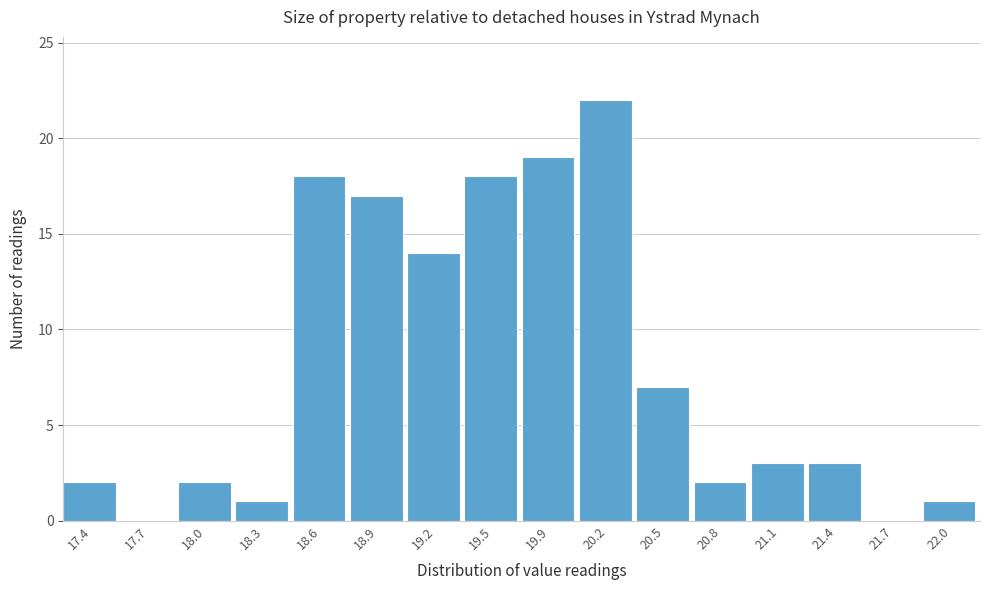

How tall is the bar that spans 19.70 to 20.00 on the x-axis? Neither the bar edges nor the heights are printed on the chart, so give them approximately, as read against the axes.

19